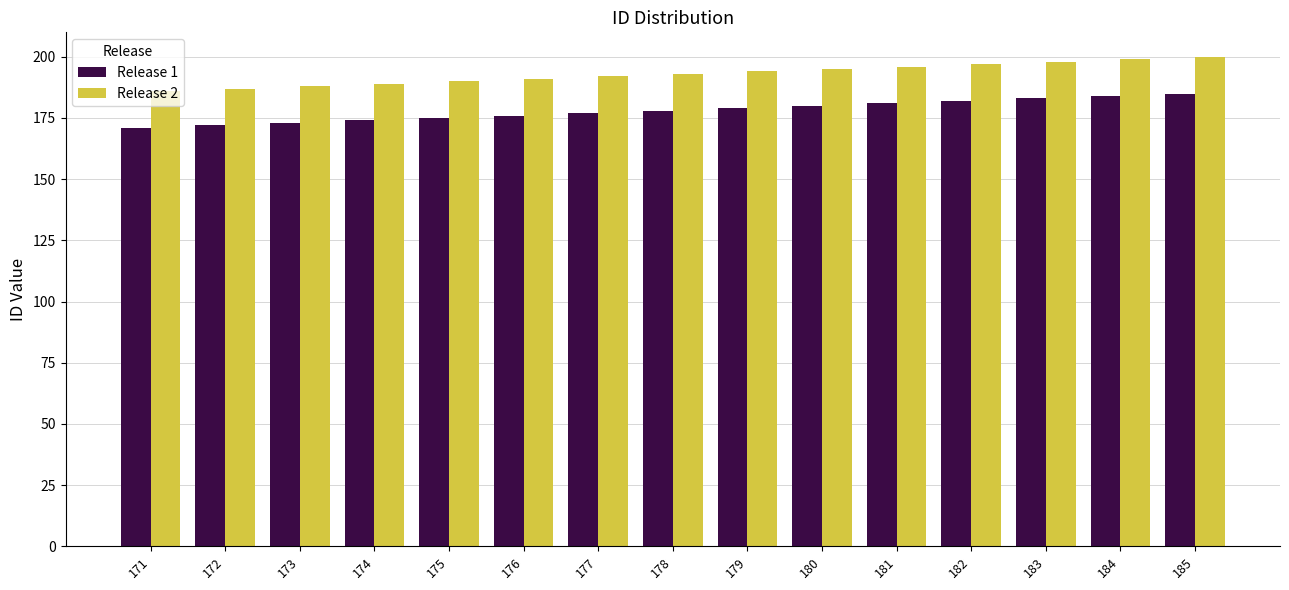

What is the sum of the Release 2 values at 176 and 172?

378